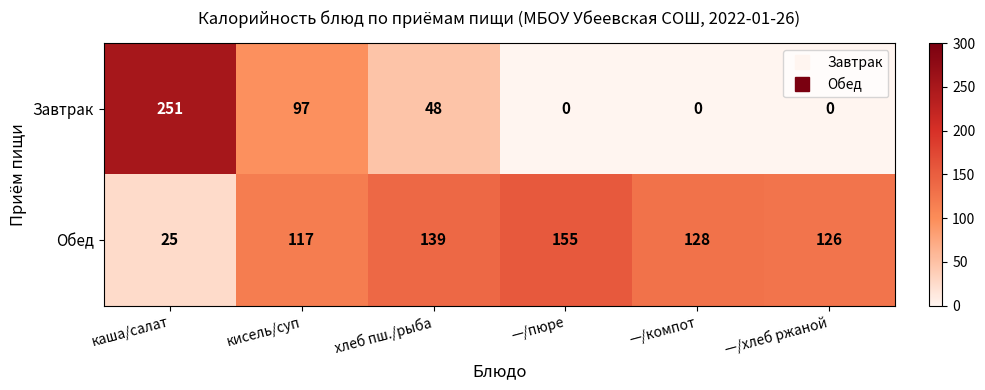

What is the difference between the highest and lowest values at каша/салат?

226